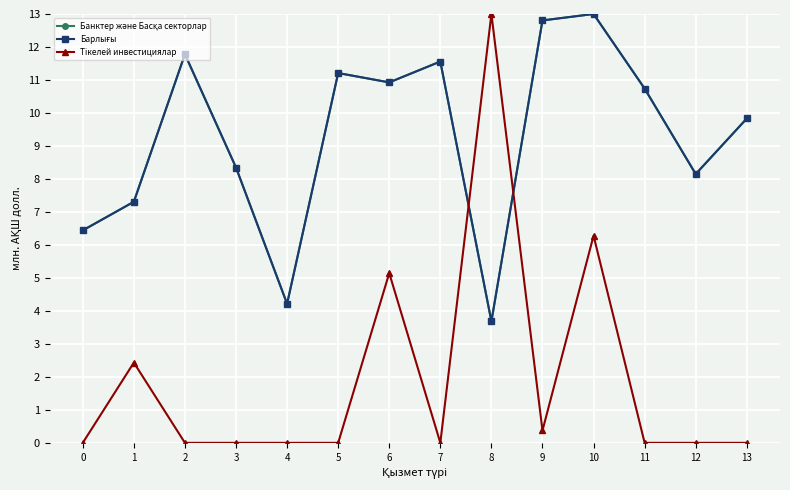

How many data points does each series have?

14